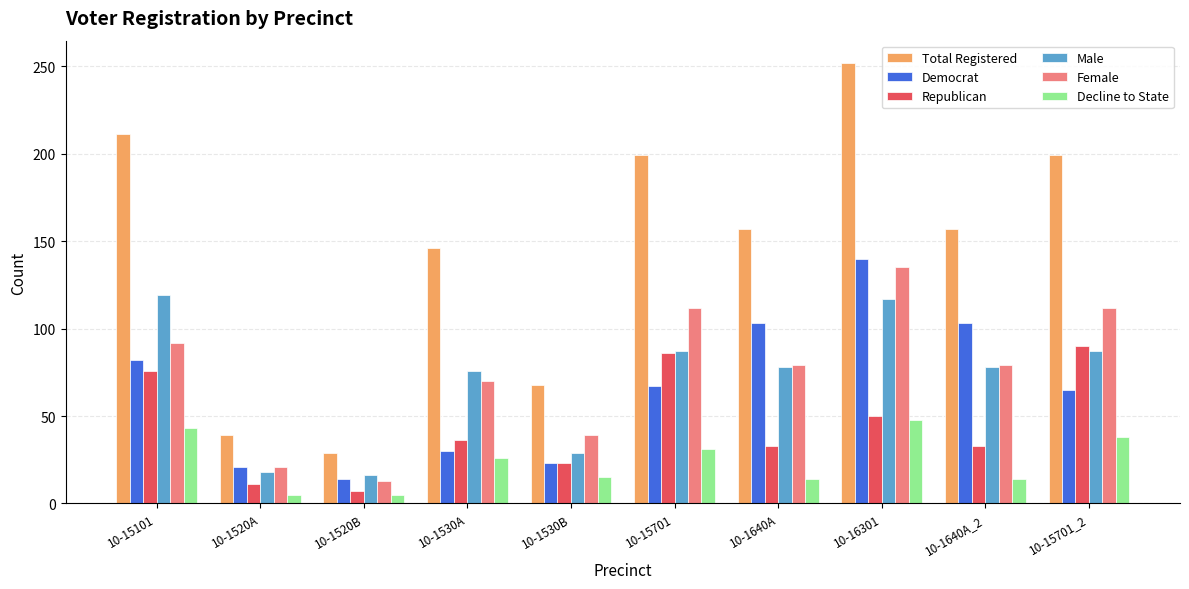

Is the value of Female at 10-1640A greater than the value of Male at 10-1520B?

Yes